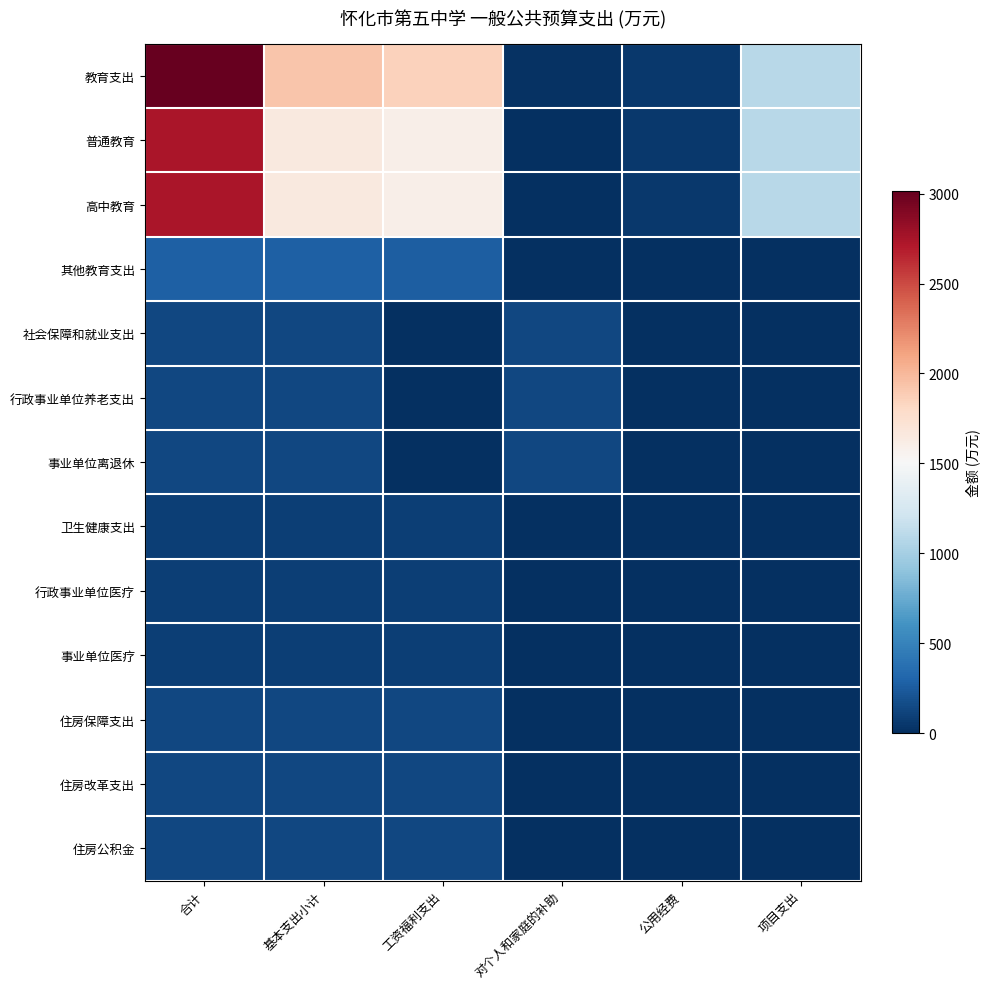

Rank the series at 项目支出 from lowest to highest value.

其他教育支出, 社会保障和就业支出, 行政事业单位养老支出, 事业单位离退休, 卫生健康支出, 行政事业单位医疗, 事业单位医疗, 住房保障支出, 住房改革支出, 住房公积金, 教育支出, 普通教育, 高中教育